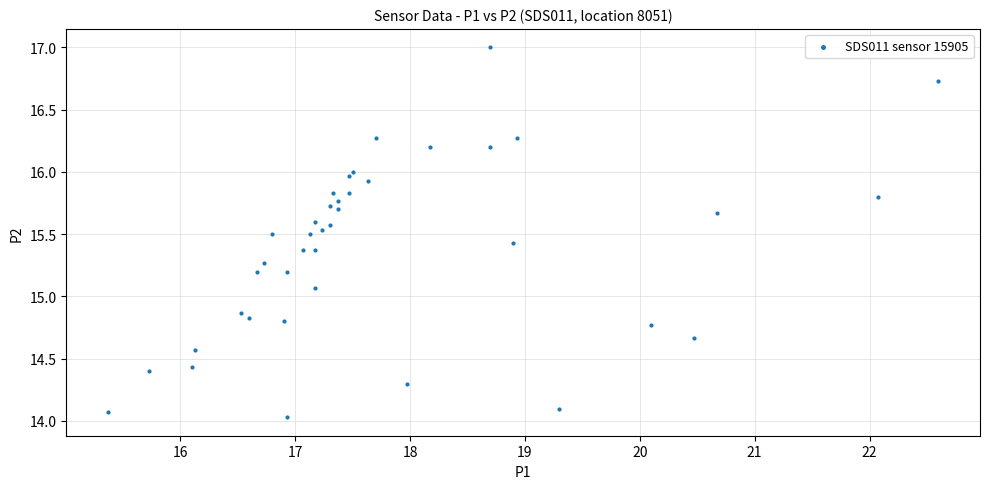

What Y value in the scatter plot is closest to 15?

15.1